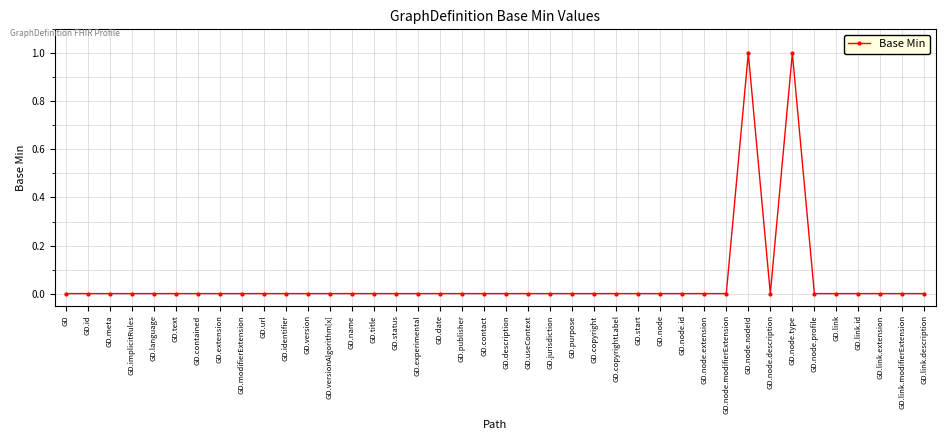

What is the greatest value displayed?

1